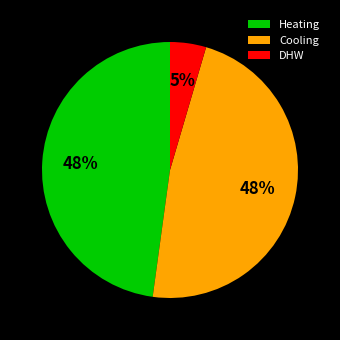

Does Heating account for over 50% of the chart?

No